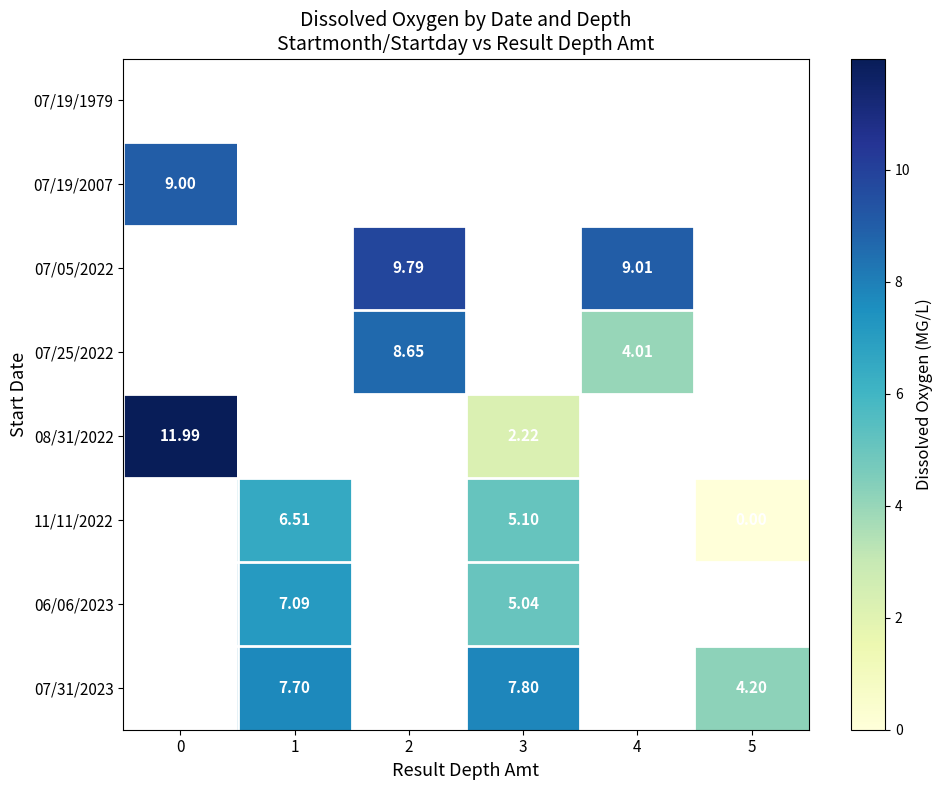

Which series has the largest range (max minus min)?

08/31/2022